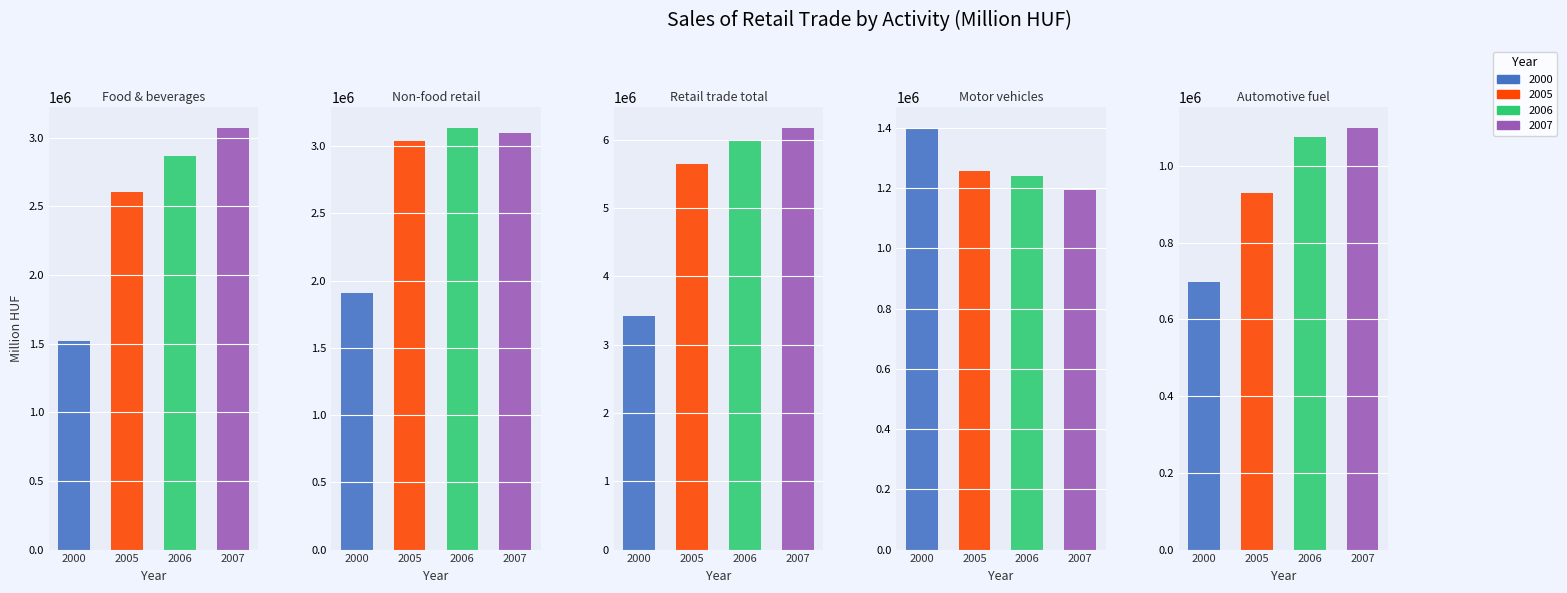

How many bars are there in each group?

4